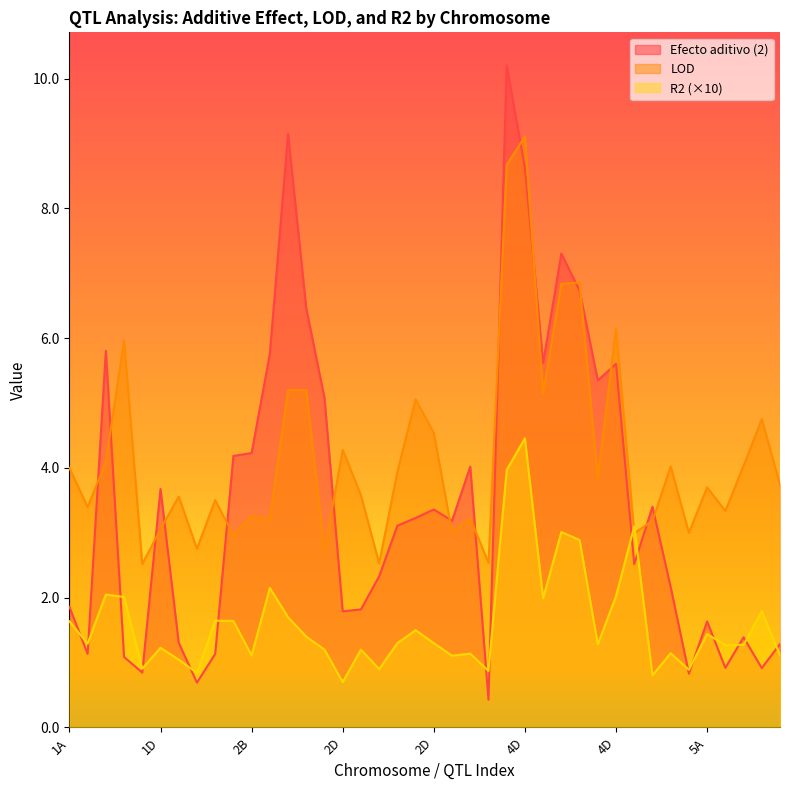

At how many categories does at least one series exceed 4?

22